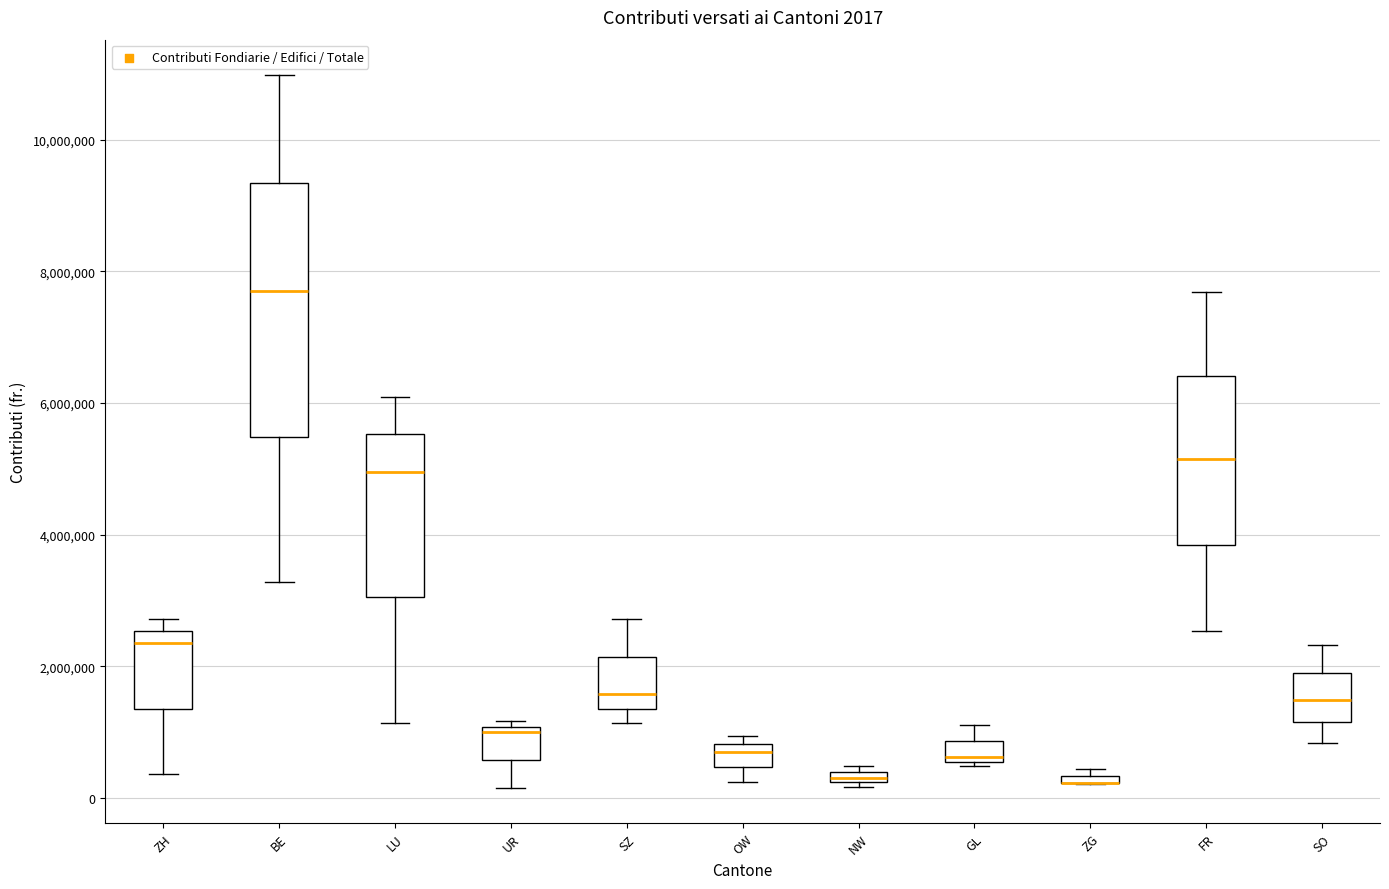

Comparing the boxes themselves (not the whiskers), which one is the tallest?

BE